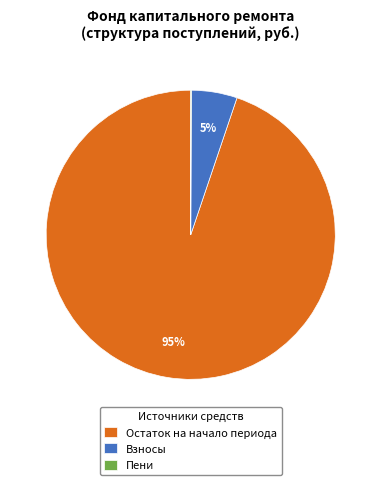

True or false: Взносы accounts for 1% of the total.

False